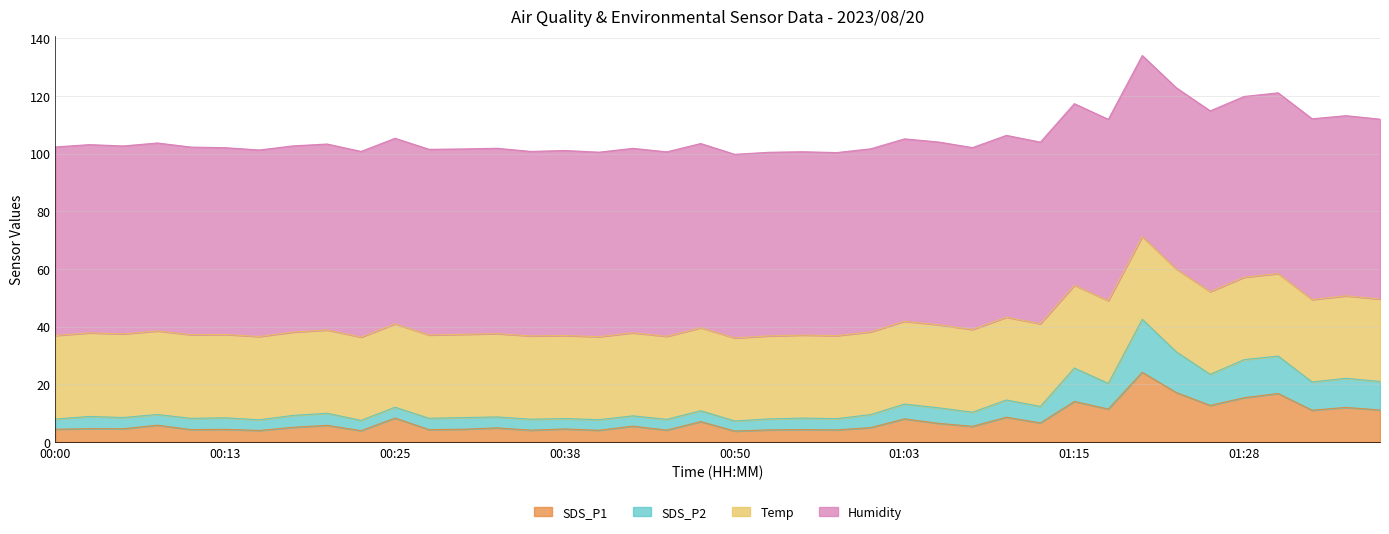

Is the value of SDS_P1 at 00:53 greater than the value of SDS_P2 at 00:30?

No